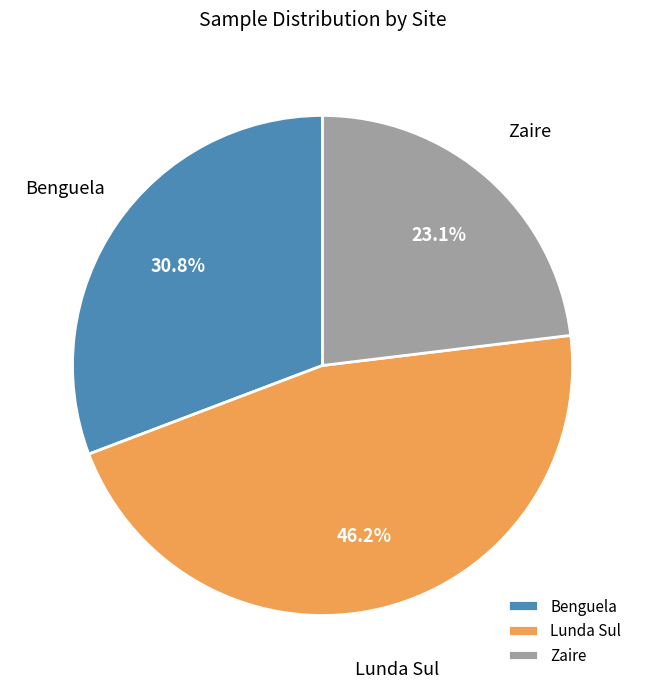

Approximately how many times larger is the value at Zaire compared to Benguela?

0.8